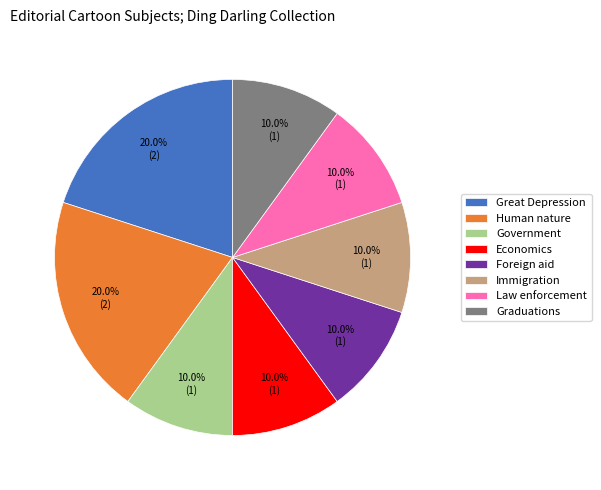

Does Foreign aid represent more than half of the total?

No